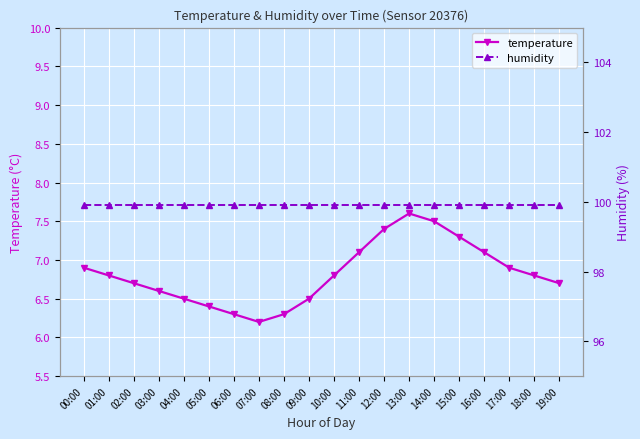

True or false: humidity and temperature cross at least once.

False